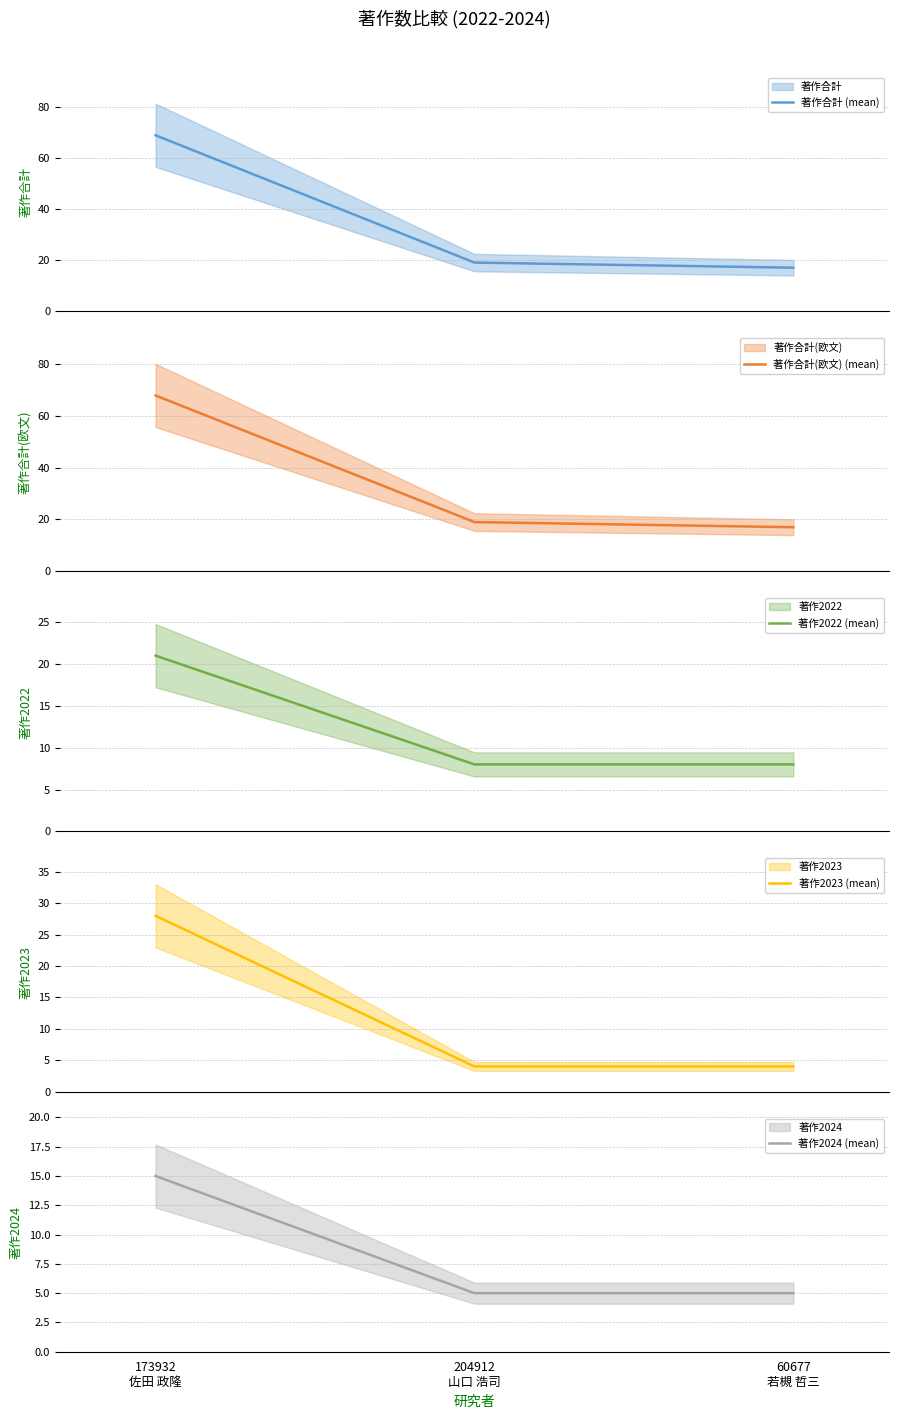

What is the value of the 著作合計 (mean) point at the 1st from the left?

69